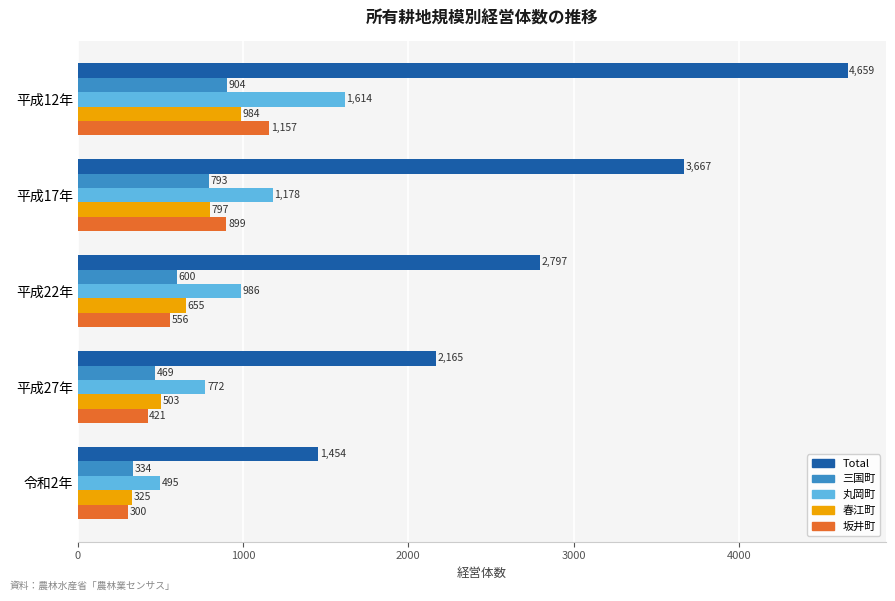

Which series has the largest range (max minus min)?

Total